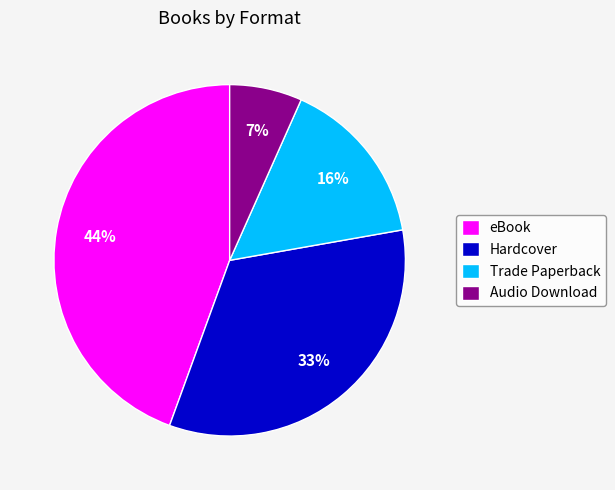

To the nearest percent, what percentage of the pie is Trade Paperback?

16%